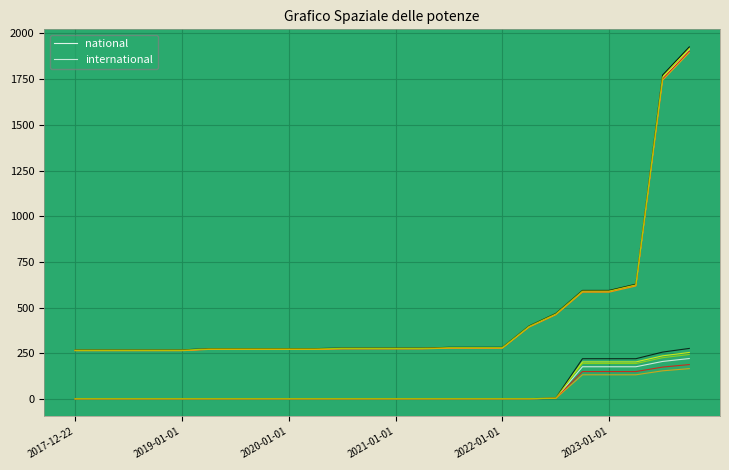

What is the spread (max minus min) of values at 15?

279